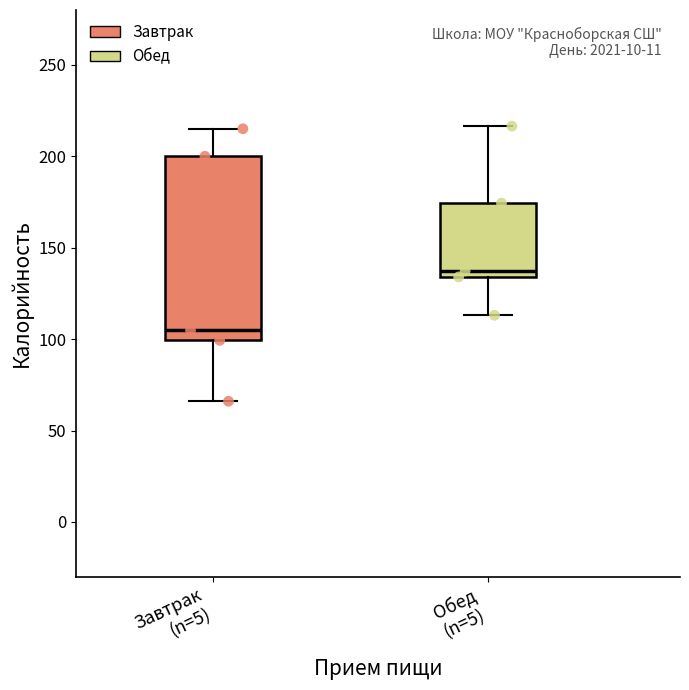

Which box is the tallest, from its lower edge to its upper edge?

Завтрак (n=5)